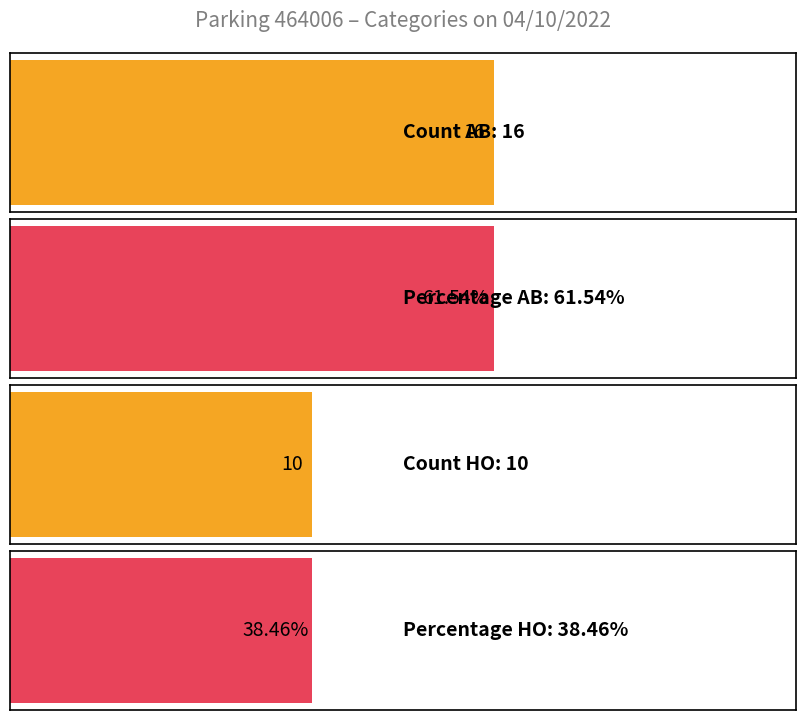

Between HO and AB, which is larger?

AB